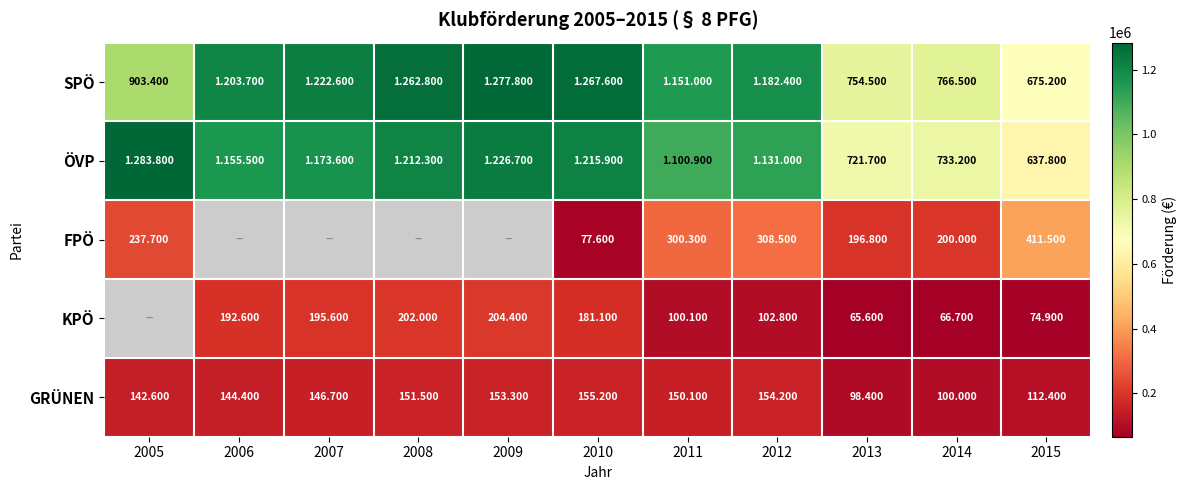

Which series has the largest total across all categories?

SPÖ